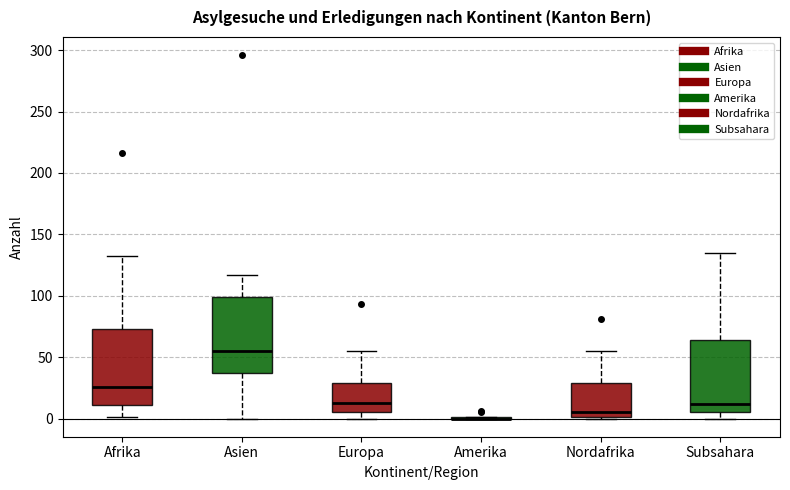

Reading left to right, transcribe this box plot: for each box, give where its median line is, the range the box spans, and where its two whiskers end, as read against the y-axis. The values are not printed on the chart, so give them approximately, as read against the axis.

Afrika: median 25, box 10 to 75, whiskers 0 to 130
Asien: median 55, box 35 to 100, whiskers 0 to 115
Europa: median 15, box 5 to 30, whiskers 0 to 55
Amerika: box collapsed to a line at 0, whiskers 0 to 0
Nordafrika: median 5, box 0 to 30, whiskers 0 to 55
Subsahara: median 10, box 5 to 65, whiskers 0 to 135